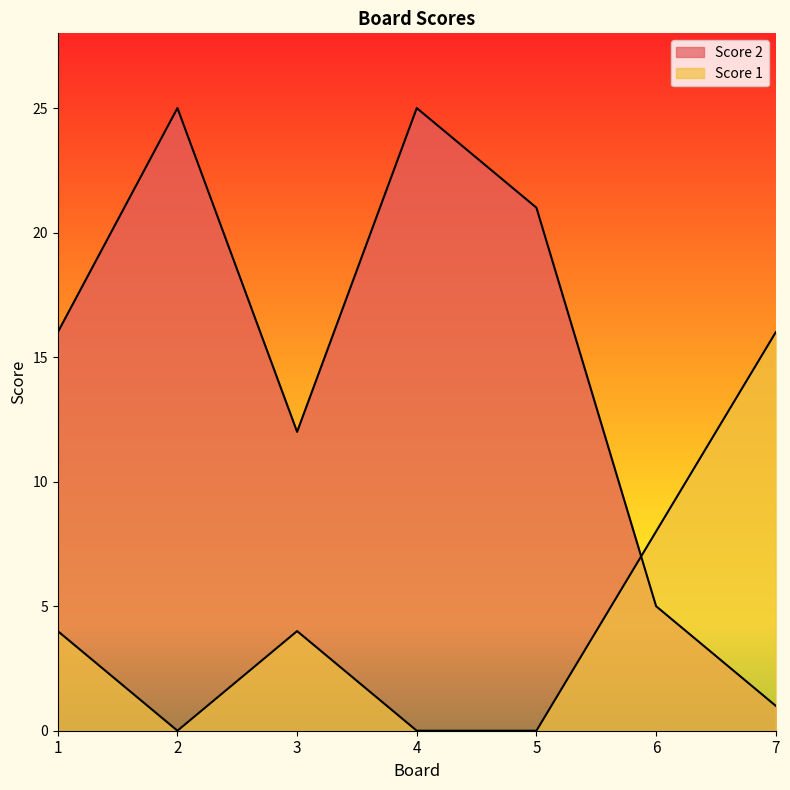

After their last crossing, which series has the higher values: Score 1 or Score 2?

Score 1